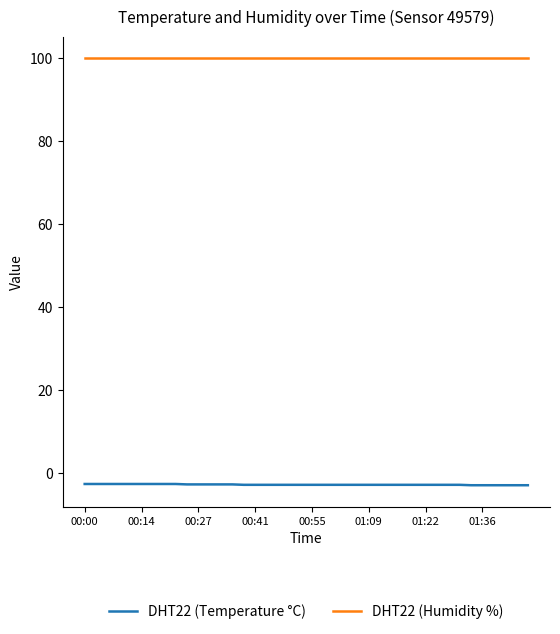

What is the maximum value shown in the chart?

99.9